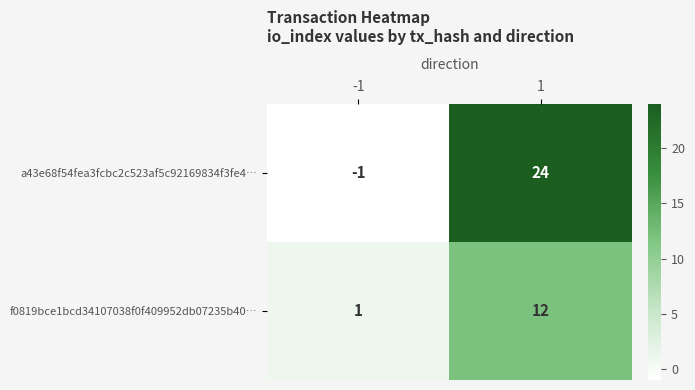

What is the difference between the f0819bce1bcd34107038f0f409952db07235b40… values at -1 and 1?

11